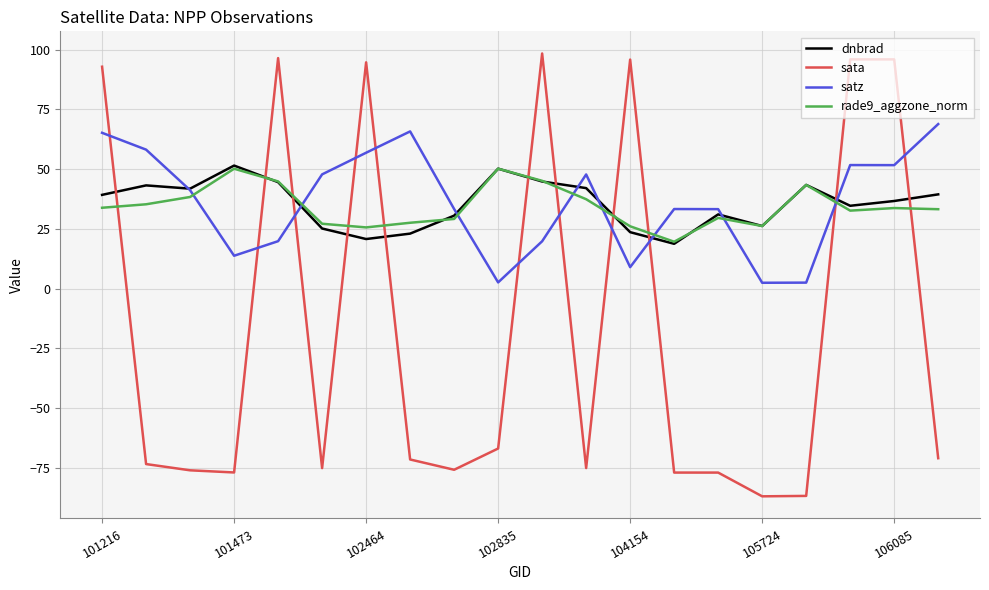

Which series has the widest spread of values?

sata